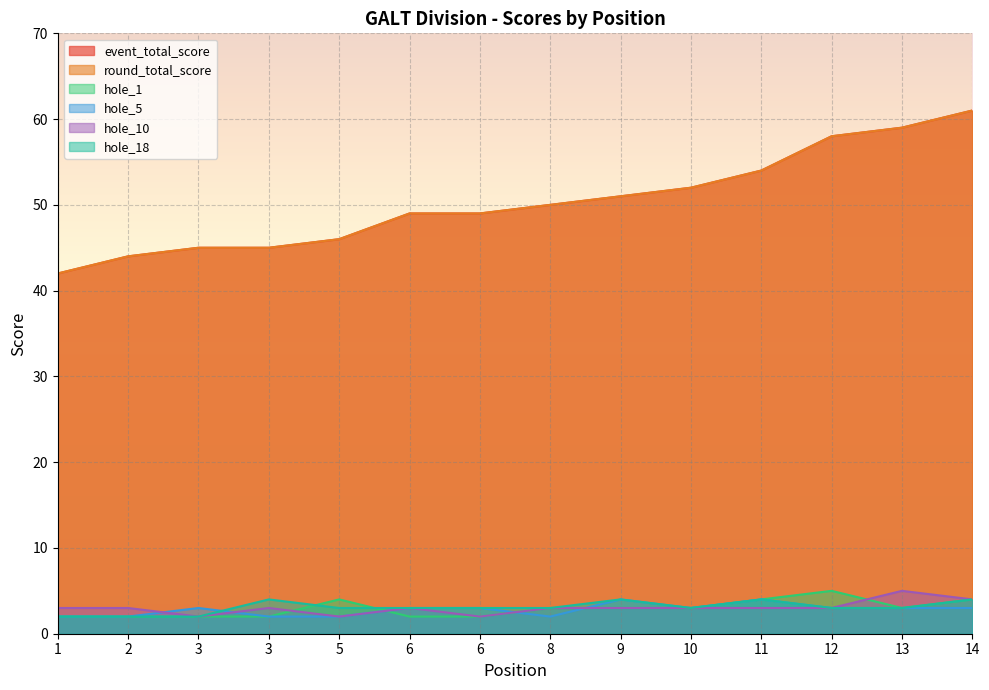

Between 8 and 2, which is larger?

8